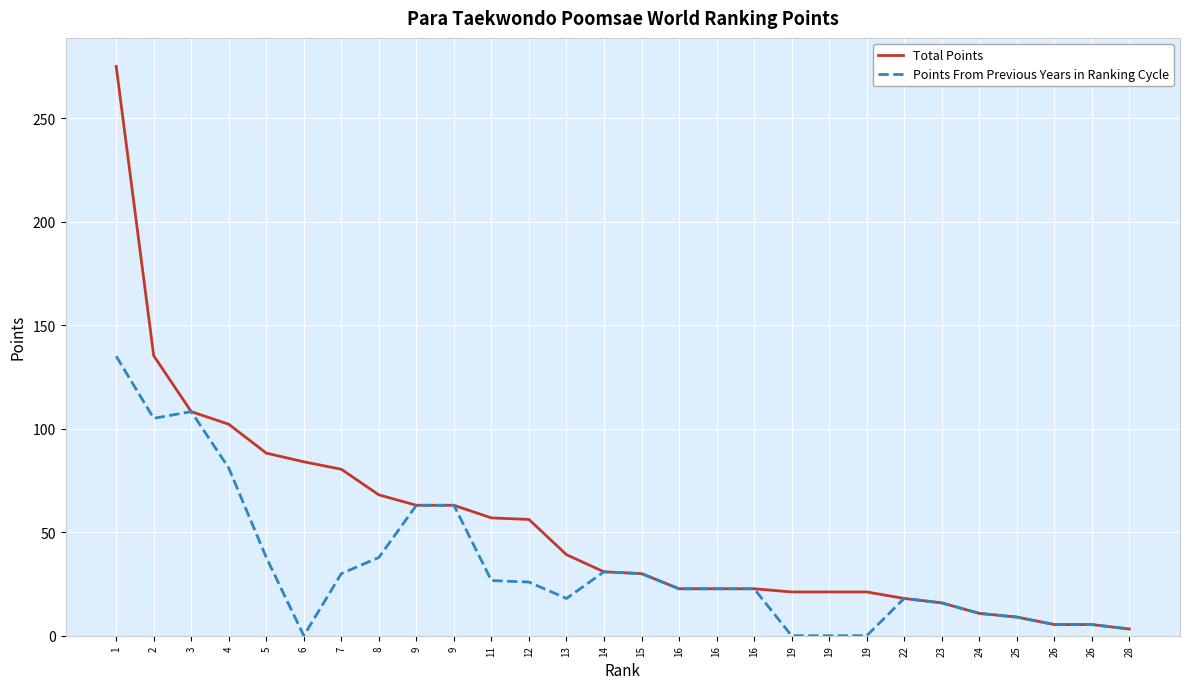

Reading left to right, transcribe all the data shown in this chart.

Total Points: 275.0	135.2	108.2	102.1	88.2	84.0	80.4	68.0	63.0	63.0	56.9	56.2	39.1	30.9	30.0	22.7	22.7	22.7	21.1	21.1	21.1	18.0	15.9	10.8	9.0	5.4	5.4	3.2
Points From Previous Years in Ranking Cycle: 135.0	105.0	108.2	81.0	37.8	0.0	30.0	37.8	63.0	63.0	26.7	25.9	18.0	30.9	30.0	22.7	22.7	22.7	0.0	0.0	0.0	18.0	15.9	10.8	9.0	5.4	5.4	3.2